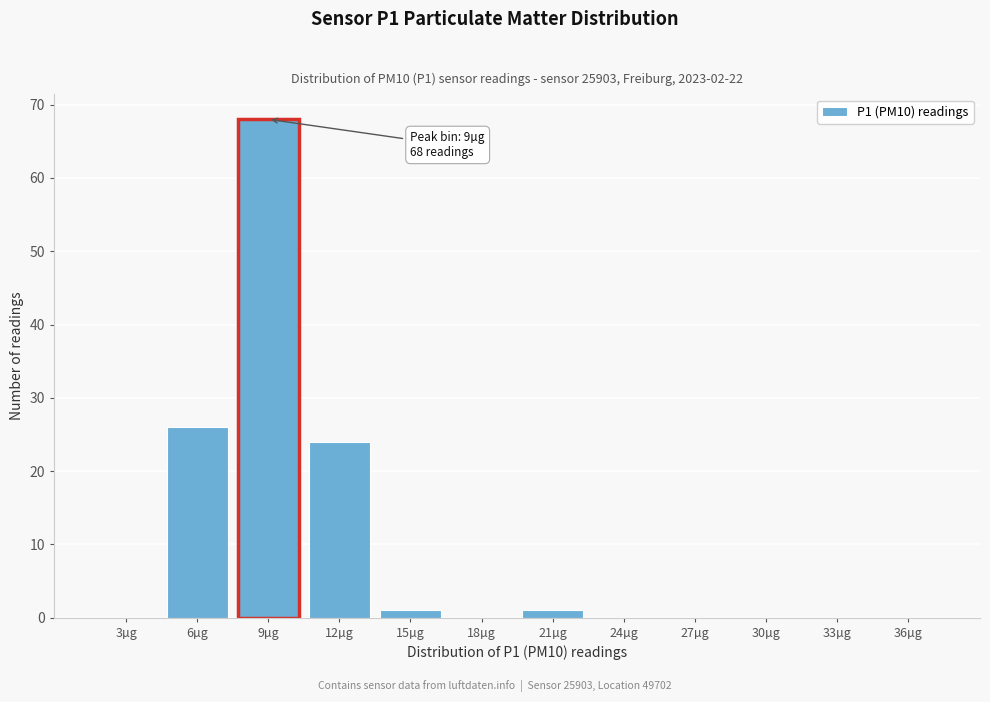

Reading left to right, list all the values displayed in this chart.

3µg=0	6µg=26	9µg=68	12µg=24	15µg=1	18µg=0	21µg=1	24µg=0	27µg=0	30µg=0	33µg=0	36µg=0